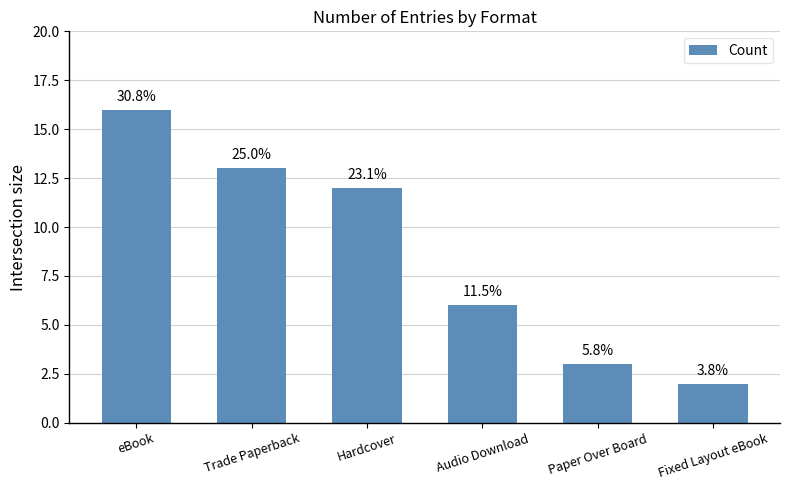

How many bars are there in total?

6